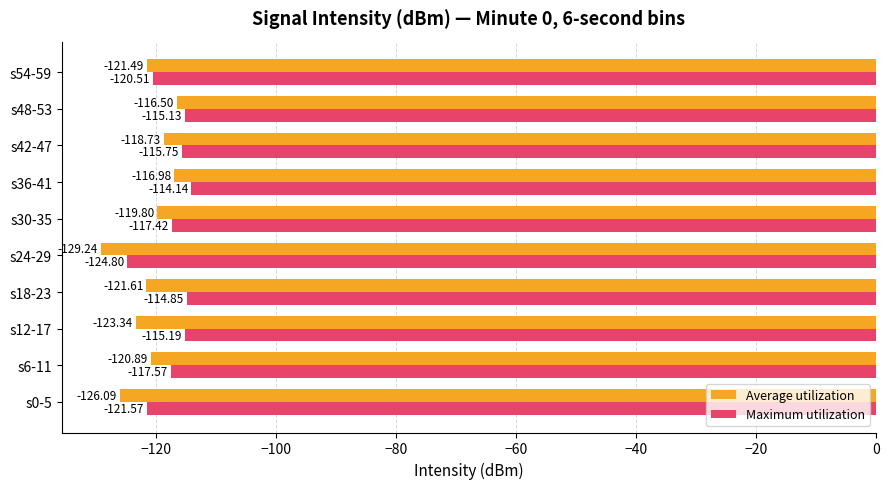

At which category is the sum across all series the highest?

s36-41